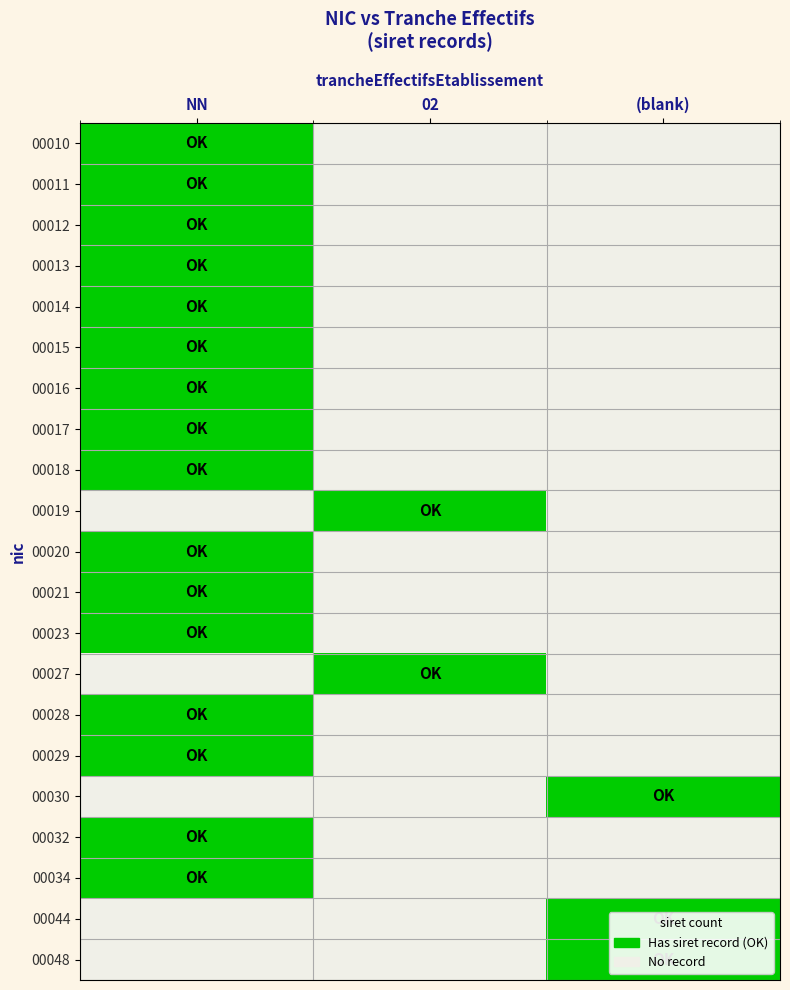

Reading left to right, transcribe all the data shown in this chart.

00010: NN=1	02=0	(blank)=0
00011: NN=1	02=0	(blank)=0
00012: NN=1	02=0	(blank)=0
00013: NN=1	02=0	(blank)=0
00014: NN=1	02=0	(blank)=0
00015: NN=1	02=0	(blank)=0
00016: NN=1	02=0	(blank)=0
00017: NN=1	02=0	(blank)=0
00018: NN=1	02=0	(blank)=0
00019: NN=0	02=1	(blank)=0
00020: NN=1	02=0	(blank)=0
00021: NN=1	02=0	(blank)=0
00023: NN=1	02=0	(blank)=0
00027: NN=0	02=1	(blank)=0
00028: NN=1	02=0	(blank)=0
00029: NN=1	02=0	(blank)=0
00030: NN=0	02=0	(blank)=1
00032: NN=1	02=0	(blank)=0
00034: NN=1	02=0	(blank)=0
00044: NN=0	02=0	(blank)=1
00048: NN=0	02=0	(blank)=1